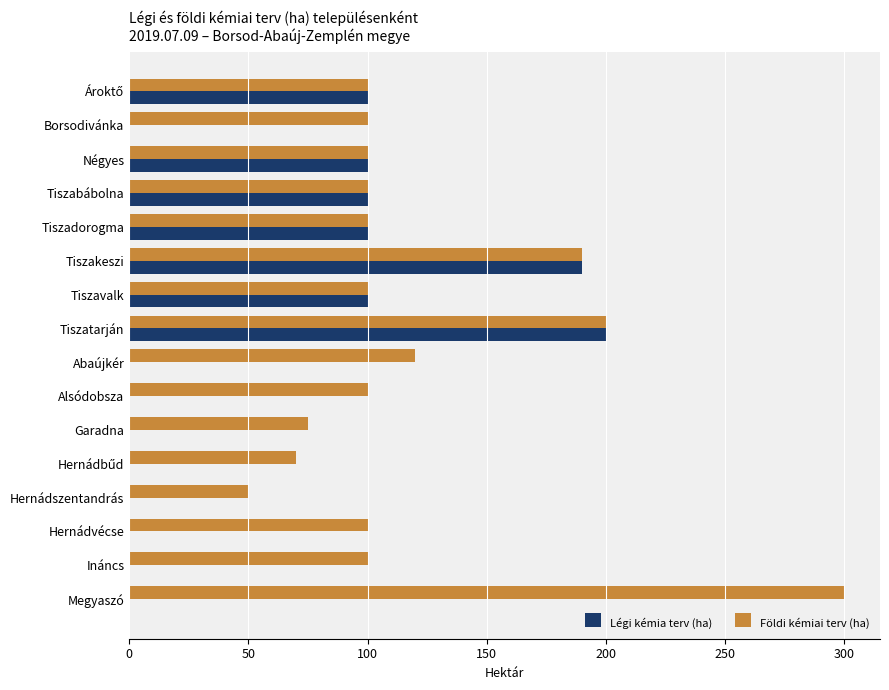

At which category is the sum across all series the highest?

Tiszatarján